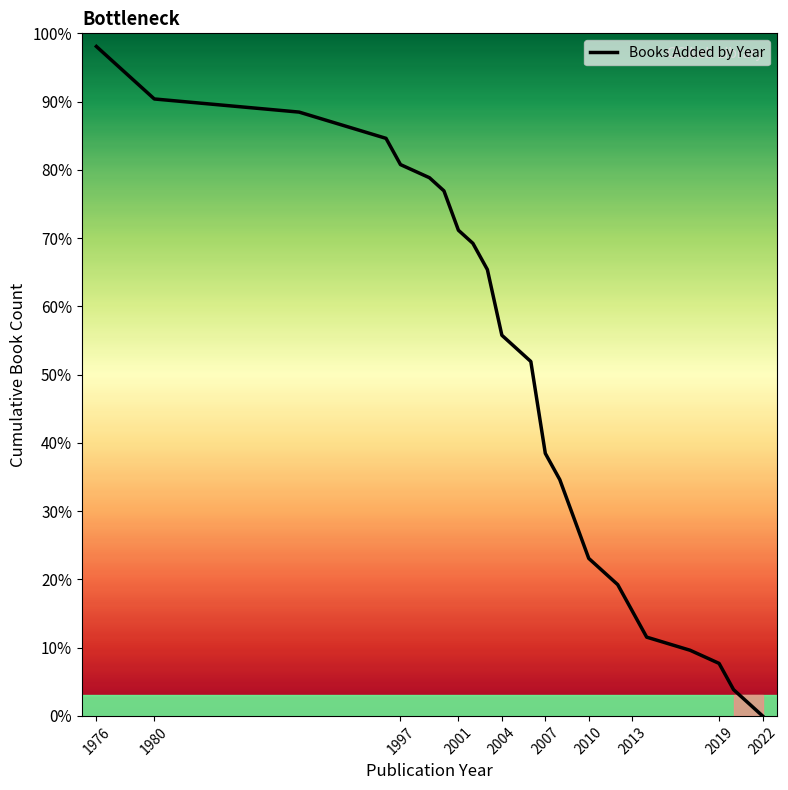

What is the difference between the maximum and minimum values?

98.1